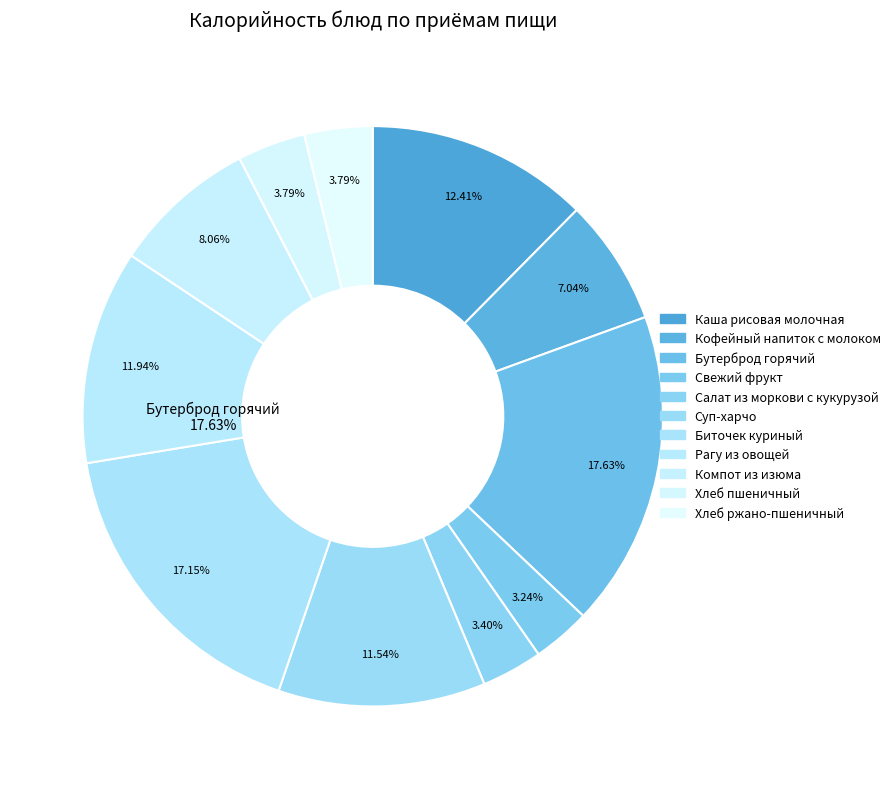

What is the ratio of the value at Бутерброд горячий to the value at Свежий фрукт?

5.4